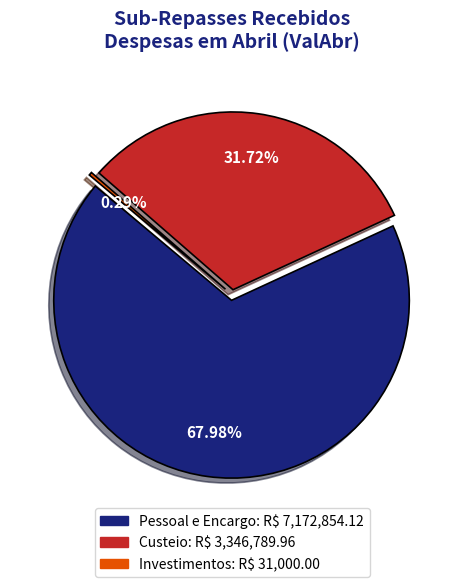

To the nearest percent, what percentage of the pie is Pessoal e Encargo?

68%